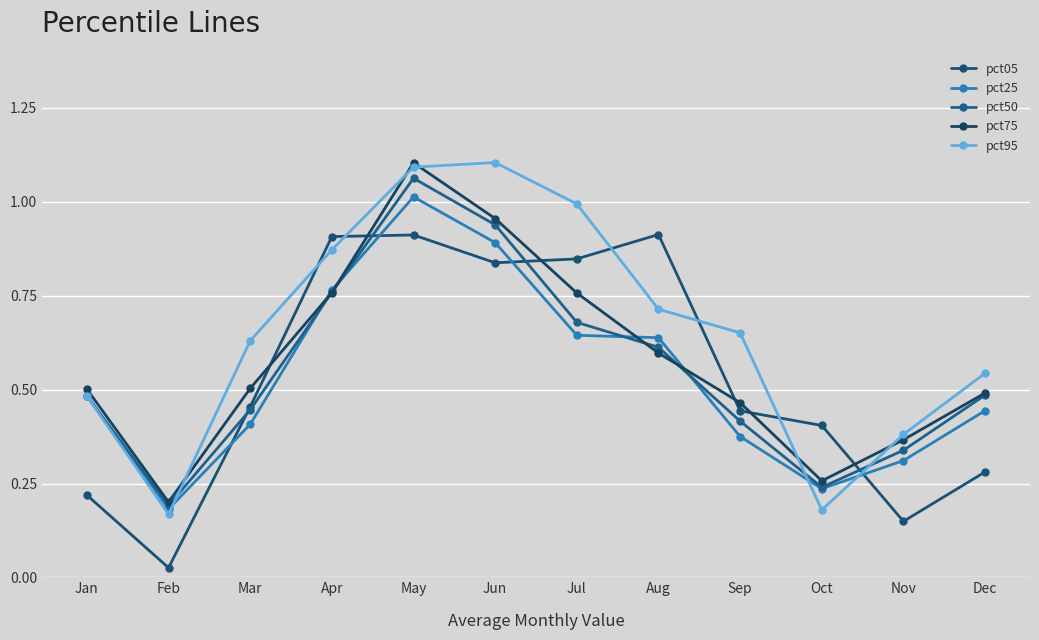

Which series has the widest spread of values?

pct95